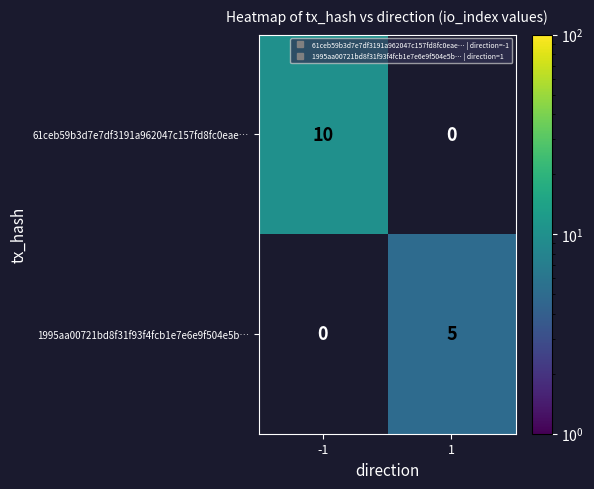

What is the sum of all 1995aa00721bd8f31f93f4fcb1e7e6e9f504e5b… values?

5